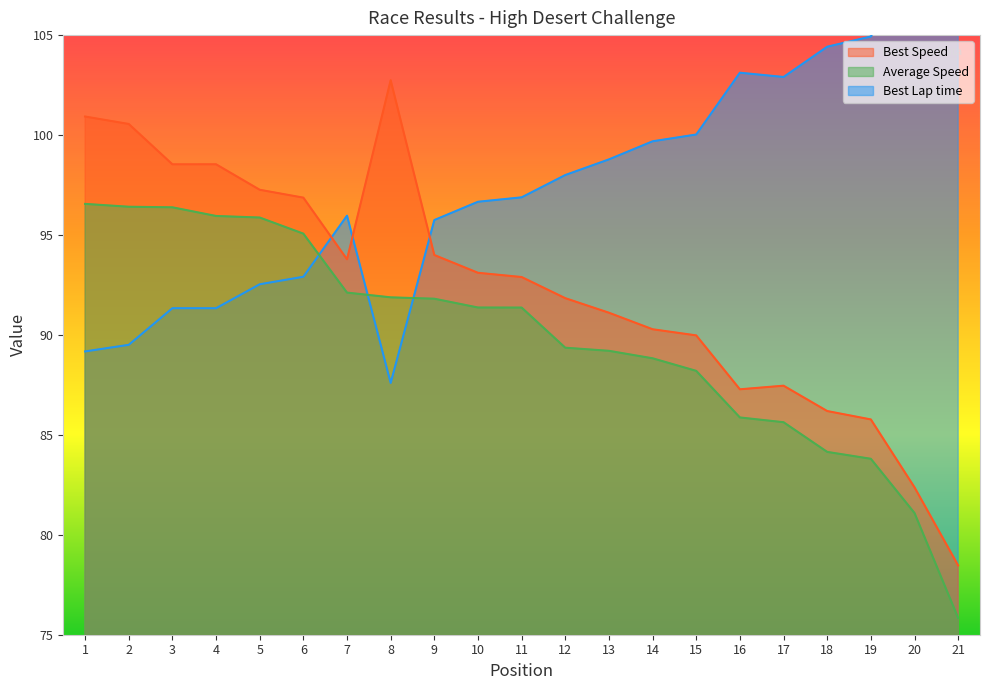

Is it true that Best Lap time equals 92.5 at 5?

True